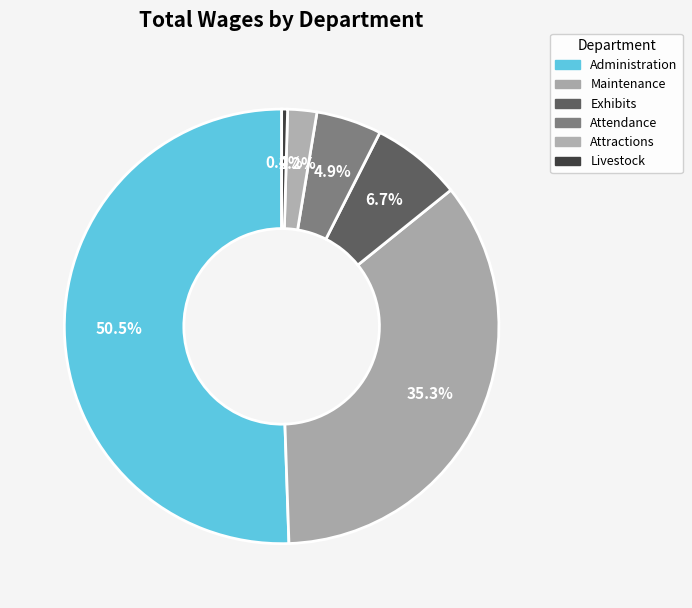

Which slice is the largest?

Administration